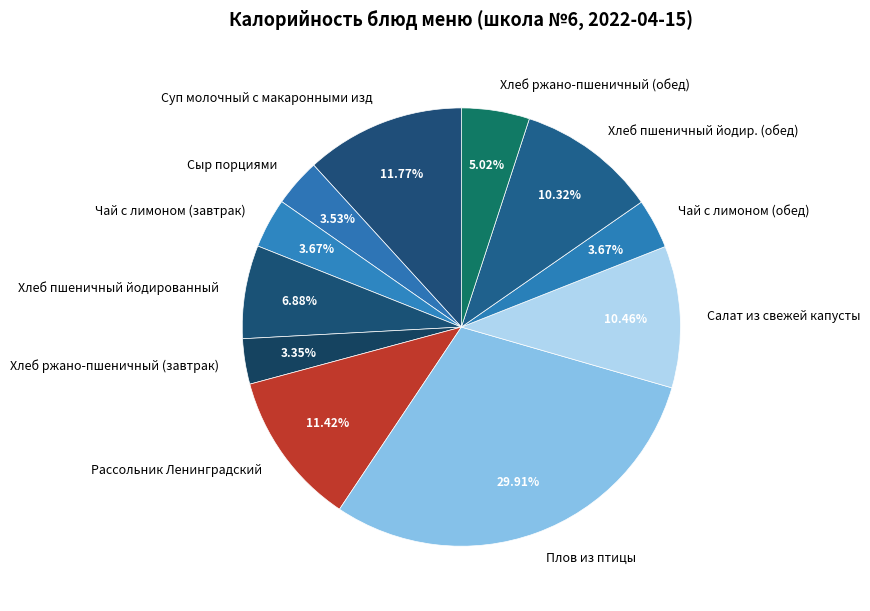

Approximately how many times larger is the value at Сыр порциями compared to Салат из свежей капусты?

0.3